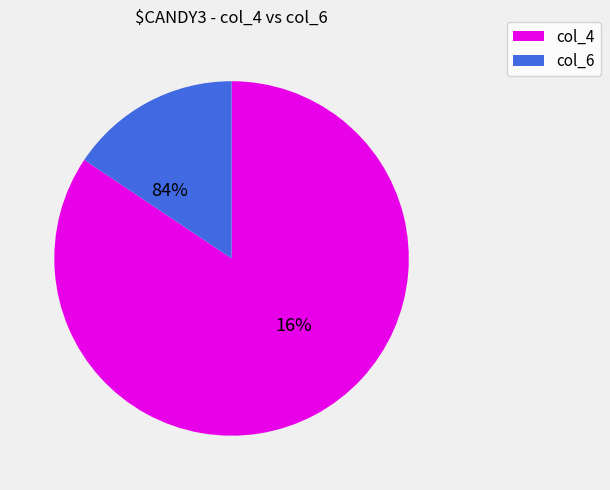

Which slice is the largest?

col_4